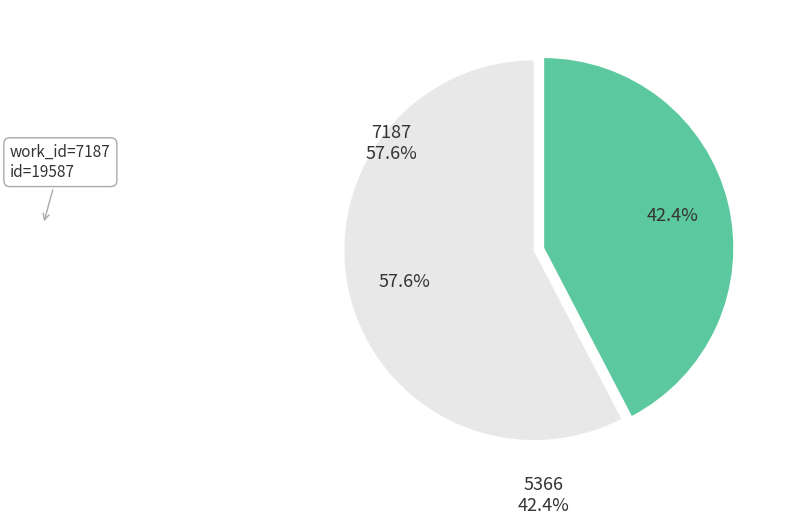

The 5366 slice represents 42% of the pie. True or false?

True